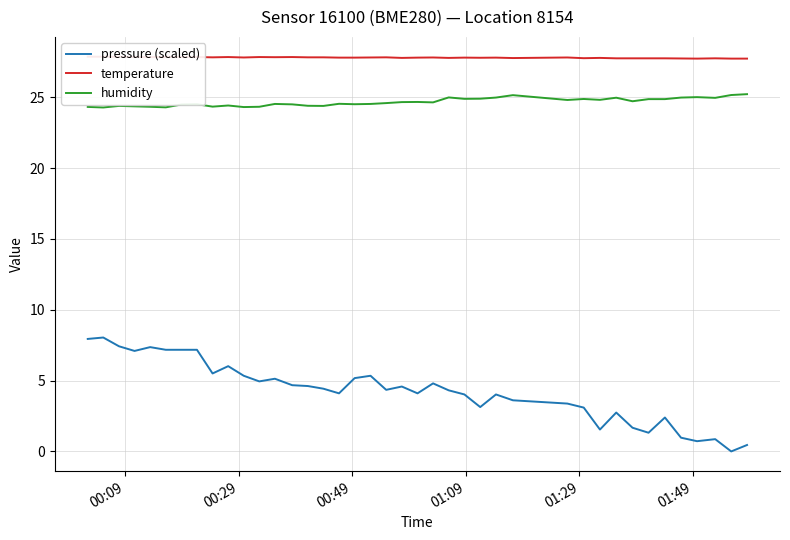

True or false: temperature and pressure (scaled) cross at least once.

False